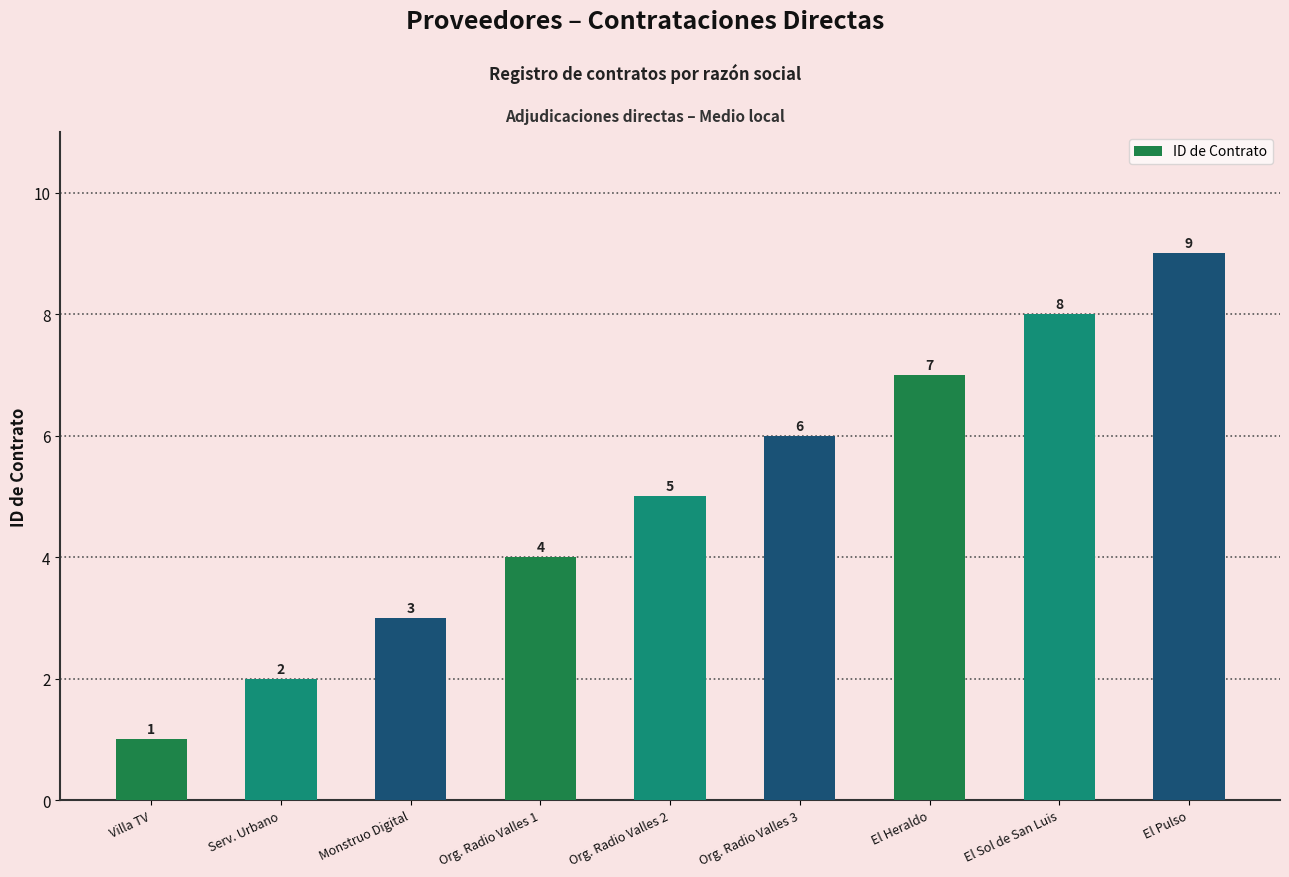

Rank the categories by value from highest to lowest.

El Pulso, El Sol de San Luis, El Heraldo, Org. Radio Valles 3, Org. Radio Valles 2, Org. Radio Valles 1, Monstruo Digital, Serv. Urbano, Villa TV